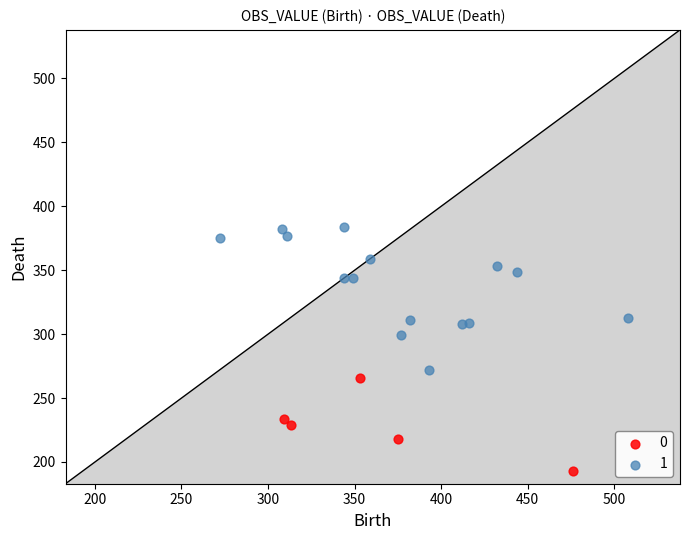

Which series reaches the maximum Y coordinate?

1